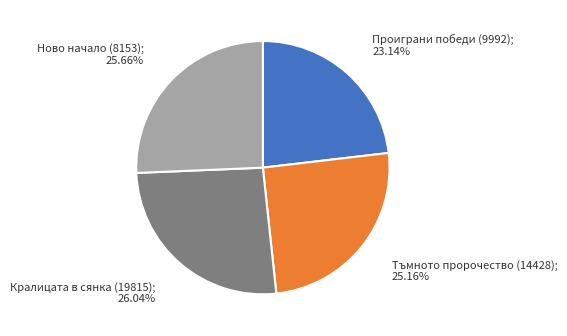

Is there a majority slice in this chart?

No